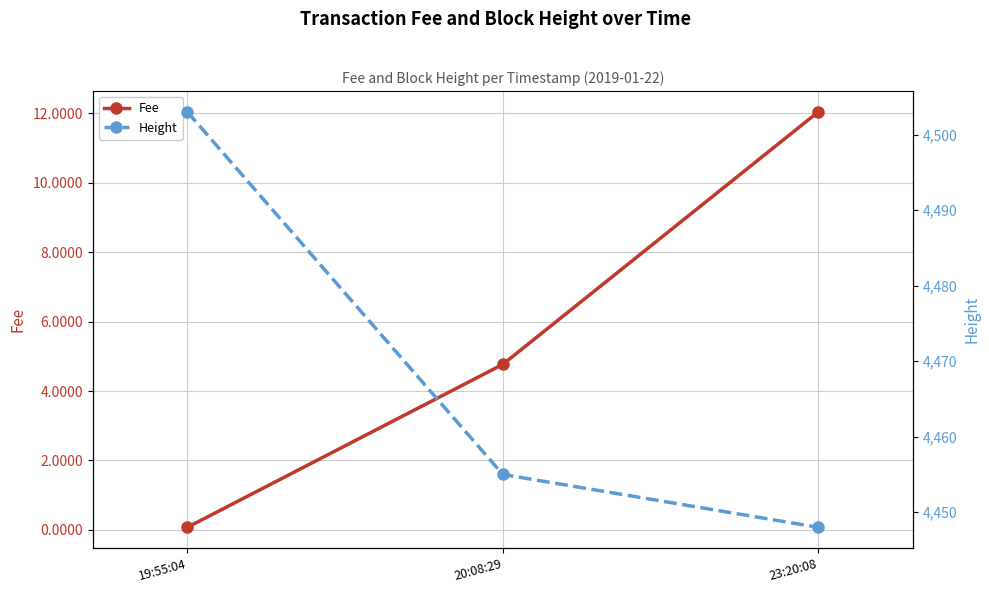

The value of Height at 23:20:08 is 4448.0. True or false?

True